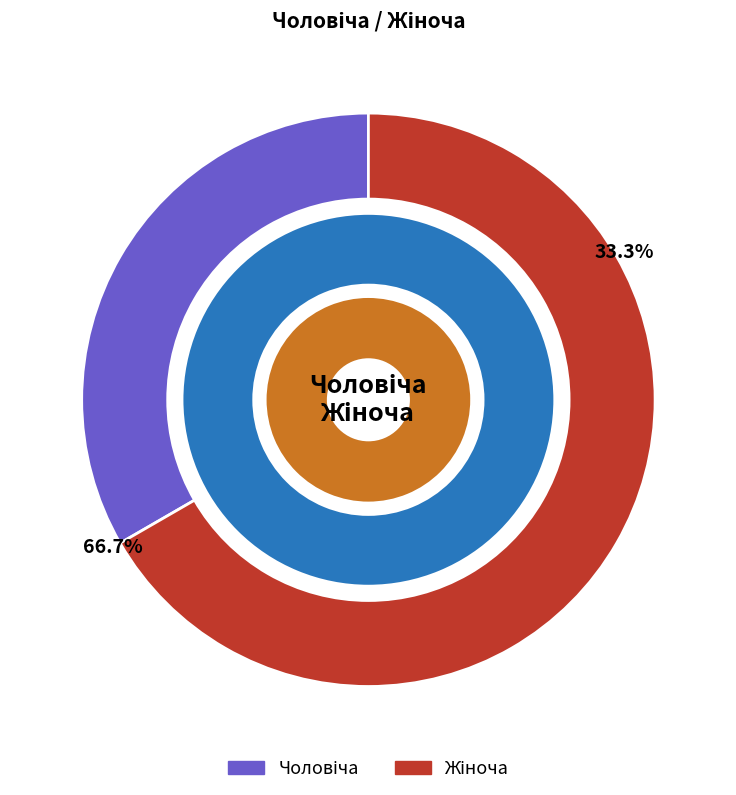

Rank the categories by value from highest to lowest.

Жіноча, Чоловіча